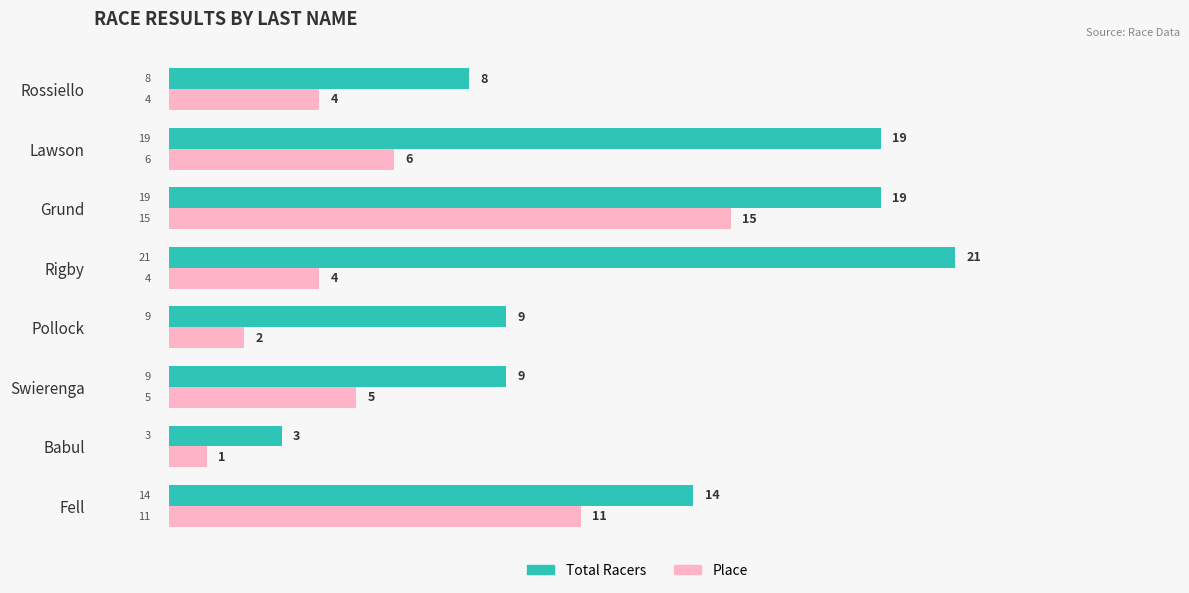

What is the minimum value shown in the chart?

1